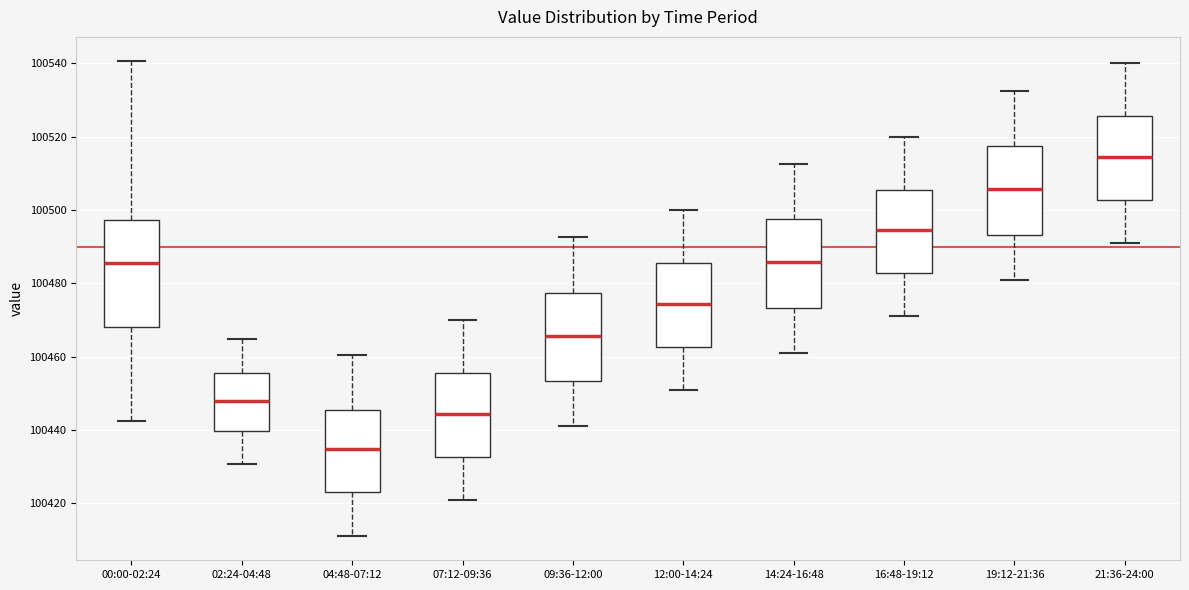

Reading left to right, transcribe this box plot: for each box, give where its median line is, the range the box spans, and where its two whiskers end, as read against the y-axis. The values are not printed on the chart, so give them approximately, as read against the axis.

00:00-02:24: median 100486, box 100468 to 100498, whiskers 100442 to 100540
02:24-04:48: median 100448, box 100440 to 100456, whiskers 100430 to 100464
04:48-07:12: median 100434, box 100424 to 100446, whiskers 100412 to 100460
07:12-09:36: median 100444, box 100432 to 100456, whiskers 100422 to 100470
09:36-12:00: median 100466, box 100454 to 100478, whiskers 100442 to 100492
12:00-14:24: median 100474, box 100462 to 100486, whiskers 100452 to 100500
14:24-16:48: median 100486, box 100474 to 100498, whiskers 100462 to 100512
16:48-19:12: median 100494, box 100482 to 100506, whiskers 100472 to 100520
19:12-21:36: median 100506, box 100494 to 100518, whiskers 100482 to 100532
21:36-24:00: median 100514, box 100502 to 100526, whiskers 100492 to 100540